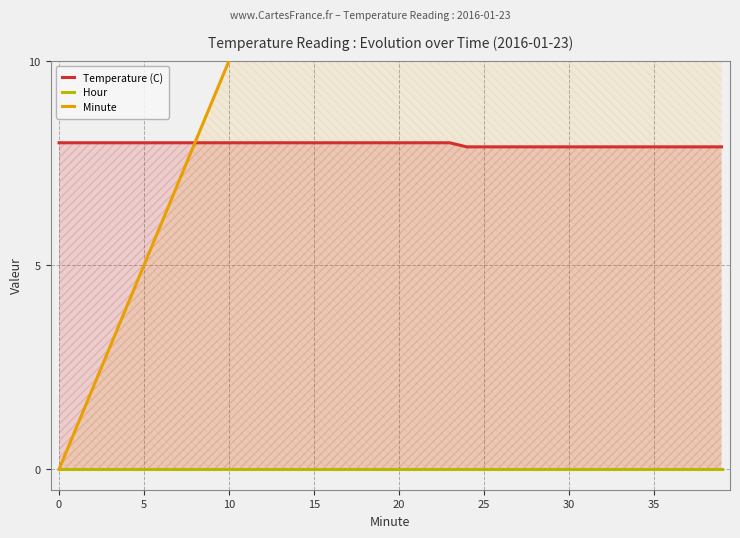

What are all the series names shown in the legend?

Temperature (C), Hour, Minute